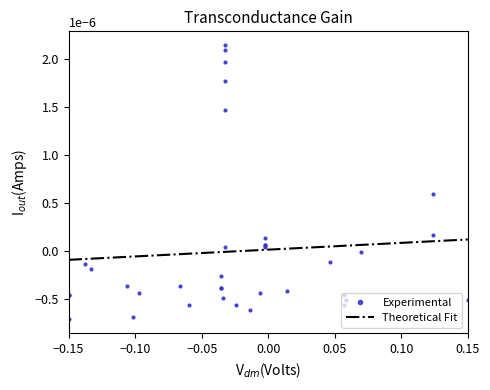

How many points are higher than both their immediate neighbors (excluding endpoints)?

8